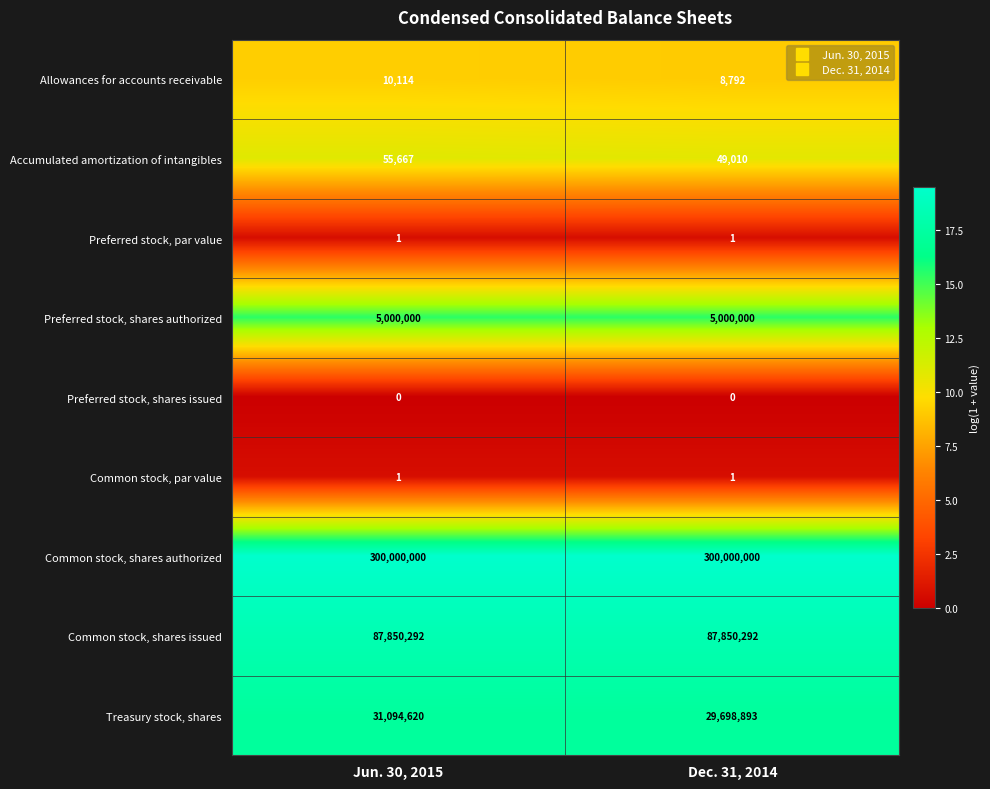

What is the maximum value shown in the chart?

300000000